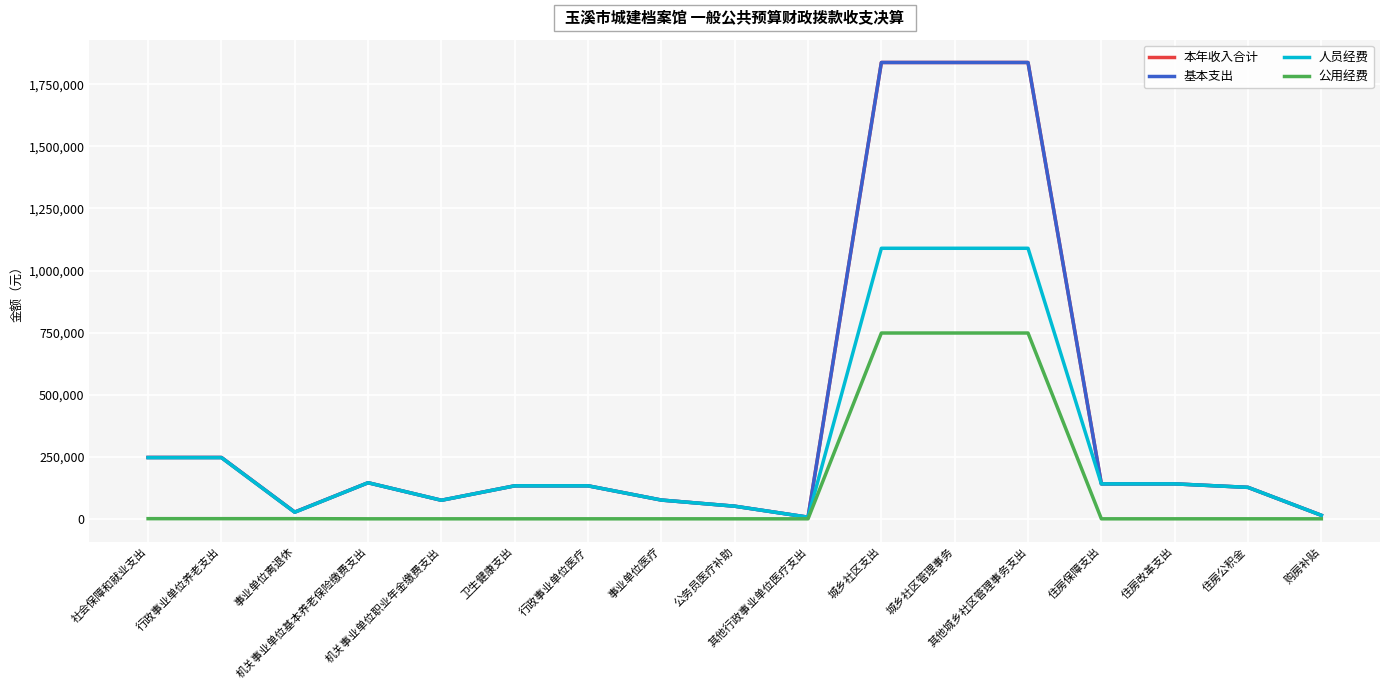

Does the chart display data point markers on the line(s)?

No